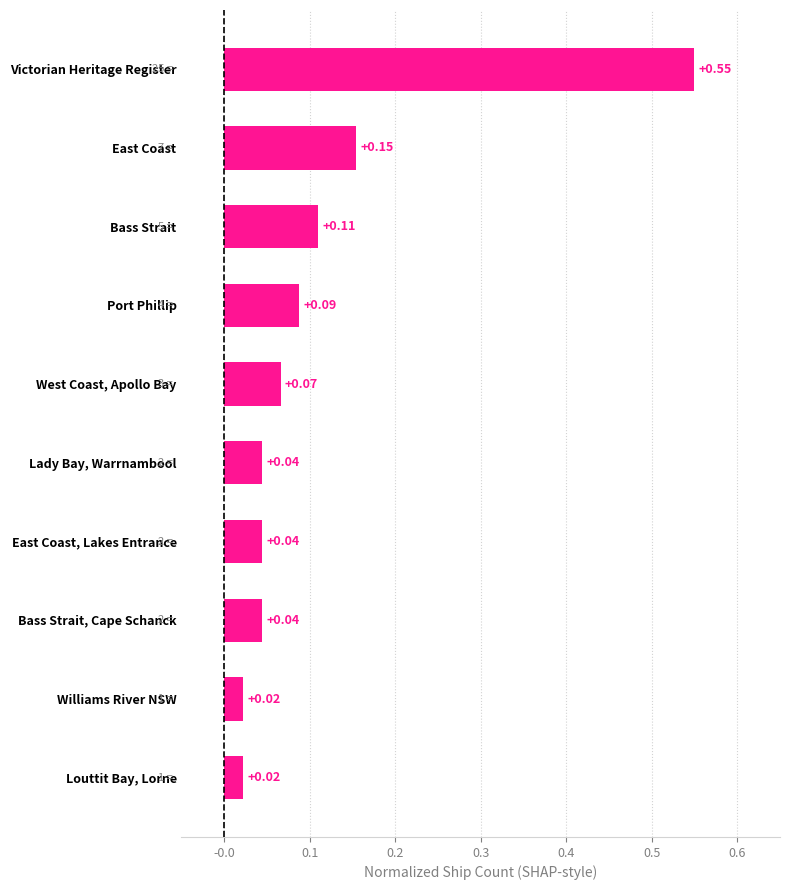

Which has a higher value, Victorian Heritage Register or East Coast, Lakes Entrance?

Victorian Heritage Register